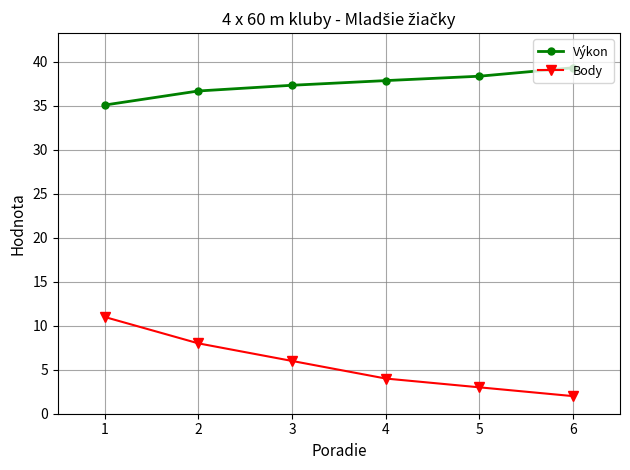

What is the total value across all series at 3?

43.3